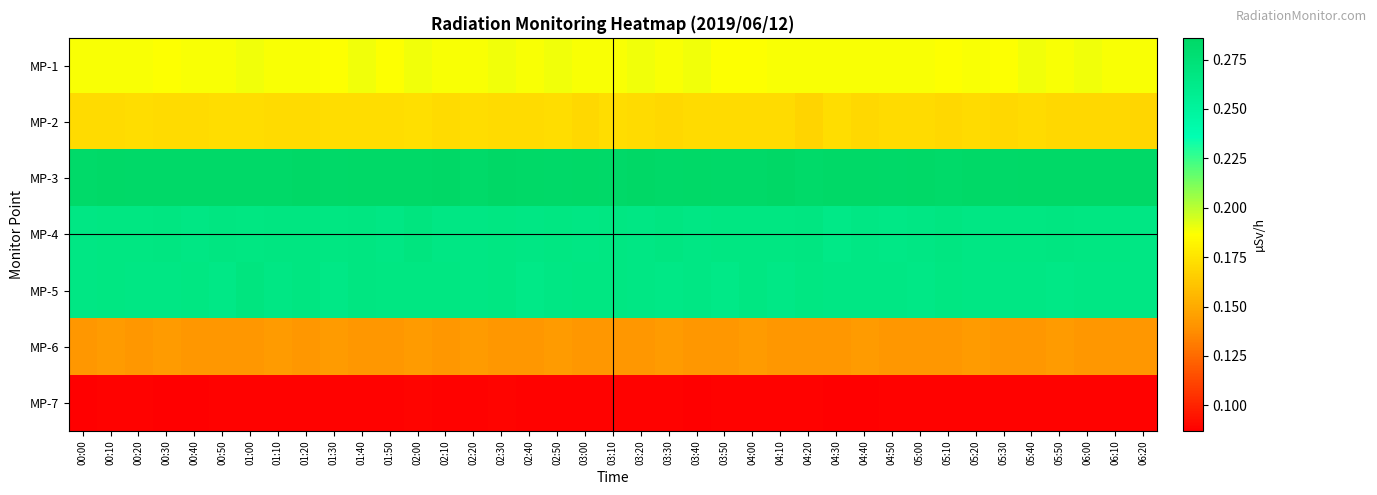

Reading left to right, what are all the values shown in this chart?

MP-1: 00:00=0.2	00:10=0.2	00:20=0.2	00:30=0.2	00:40=0.2	00:50=0.2	01:00=0.2	01:10=0.2	01:20=0.2	01:30=0.2	01:40=0.2	01:50=0.2	02:00=0.2	02:10=0.2	02:20=0.2	02:30=0.2	02:40=0.2	02:50=0.2	03:00=0.2	03:10=0.2	03:20=0.2	03:30=0.2	03:40=0.2	03:50=0.2	04:00=0.2	04:10=0.2	04:20=0.2	04:30=0.2	04:40=0.2	04:50=0.2	05:00=0.2	05:10=0.2	05:20=0.2	05:30=0.2	05:40=0.2	05:50=0.2	06:00=0.2	06:10=0.2	06:20=0.2
MP-2: 00:00=0.2	00:10=0.2	00:20=0.2	00:30=0.2	00:40=0.2	00:50=0.2	01:00=0.2	01:10=0.2	01:20=0.2	01:30=0.2	01:40=0.2	01:50=0.2	02:00=0.2	02:10=0.2	02:20=0.2	02:30=0.2	02:40=0.2	02:50=0.2	03:00=0.2	03:10=0.2	03:20=0.2	03:30=0.2	03:40=0.2	03:50=0.2	04:00=0.2	04:10=0.2	04:20=0.2	04:30=0.2	04:40=0.2	04:50=0.2	05:00=0.2	05:10=0.2	05:20=0.2	05:30=0.2	05:40=0.2	05:50=0.2	06:00=0.2	06:10=0.2	06:20=0.2
MP-3: 00:00=0.3	00:10=0.3	00:20=0.3	00:30=0.3	00:40=0.3	00:50=0.3	01:00=0.3	01:10=0.3	01:20=0.3	01:30=0.3	01:40=0.3	01:50=0.3	02:00=0.3	02:10=0.3	02:20=0.3	02:30=0.3	02:40=0.3	02:50=0.3	03:00=0.3	03:10=0.3	03:20=0.3	03:30=0.3	03:40=0.3	03:50=0.3	04:00=0.3	04:10=0.3	04:20=0.3	04:30=0.3	04:40=0.3	04:50=0.3	05:00=0.3	05:10=0.3	05:20=0.3	05:30=0.3	05:40=0.3	05:50=0.3	06:00=0.3	06:10=0.3	06:20=0.3
MP-4: 00:00=0.3	00:10=0.3	00:20=0.3	00:30=0.3	00:40=0.3	00:50=0.3	01:00=0.3	01:10=0.3	01:20=0.3	01:30=0.3	01:40=0.3	01:50=0.3	02:00=0.3	02:10=0.3	02:20=0.3	02:30=0.3	02:40=0.3	02:50=0.3	03:00=0.3	03:10=0.3	03:20=0.3	03:30=0.3	03:40=0.3	03:50=0.3	04:00=0.3	04:10=0.3	04:20=0.3	04:30=0.3	04:40=0.3	04:50=0.3	05:00=0.3	05:10=0.3	05:20=0.3	05:30=0.3	05:40=0.3	05:50=0.3	06:00=0.3	06:10=0.3	06:20=0.3
MP-5: 00:00=0.3	00:10=0.3	00:20=0.3	00:30=0.3	00:40=0.3	00:50=0.3	01:00=0.3	01:10=0.3	01:20=0.3	01:30=0.3	01:40=0.3	01:50=0.3	02:00=0.3	02:10=0.3	02:20=0.3	02:30=0.3	02:40=0.3	02:50=0.3	03:00=0.3	03:10=0.3	03:20=0.3	03:30=0.3	03:40=0.3	03:50=0.3	04:00=0.3	04:10=0.3	04:20=0.3	04:30=0.3	04:40=0.3	04:50=0.3	05:00=0.3	05:10=0.3	05:20=0.3	05:30=0.3	05:40=0.3	05:50=0.3	06:00=0.3	06:10=0.3	06:20=0.3
MP-6: 00:00=0.1	00:10=0.1	00:20=0.1	00:30=0.1	00:40=0.1	00:50=0.1	01:00=0.1	01:10=0.1	01:20=0.1	01:30=0.1	01:40=0.1	01:50=0.1	02:00=0.1	02:10=0.1	02:20=0.1	02:30=0.1	02:40=0.1	02:50=0.1	03:00=0.1	03:10=0.1	03:20=0.1	03:30=0.1	03:40=0.1	03:50=0.1	04:00=0.1	04:10=0.1	04:20=0.1	04:30=0.1	04:40=0.1	04:50=0.1	05:00=0.1	05:10=0.1	05:20=0.1	05:30=0.1	05:40=0.1	05:50=0.1	06:00=0.1	06:10=0.1	06:20=0.1
MP-7: 00:00=0.1	00:10=0.1	00:20=0.1	00:30=0.1	00:40=0.1	00:50=0.1	01:00=0.1	01:10=0.1	01:20=0.1	01:30=0.1	01:40=0.1	01:50=0.1	02:00=0.1	02:10=0.1	02:20=0.1	02:30=0.1	02:40=0.1	02:50=0.1	03:00=0.1	03:10=0.1	03:20=0.1	03:30=0.1	03:40=0.1	03:50=0.1	04:00=0.1	04:10=0.1	04:20=0.1	04:30=0.1	04:40=0.1	04:50=0.1	05:00=0.1	05:10=0.1	05:20=0.1	05:30=0.1	05:40=0.1	05:50=0.1	06:00=0.1	06:10=0.1	06:20=0.1